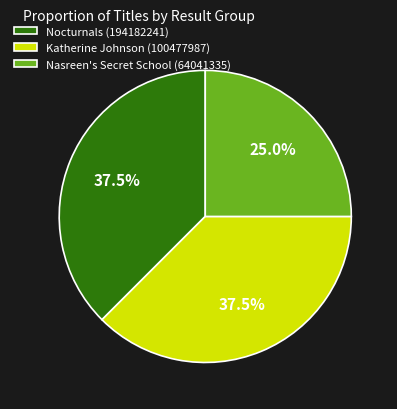

What percentage is NOT represented by Nocturnals (194182241)?

62.5%